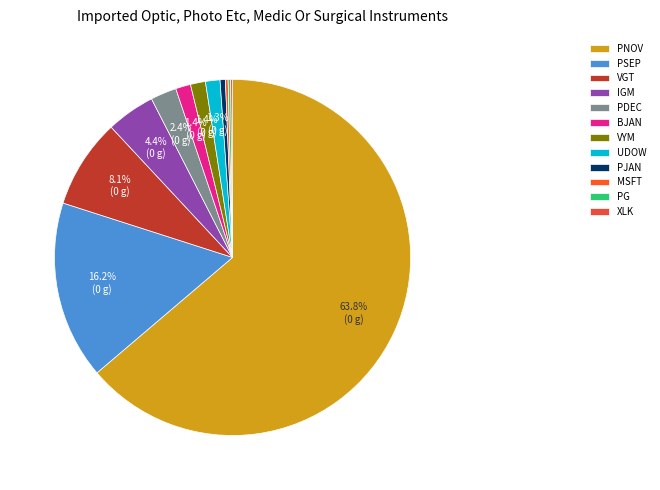

To the nearest percent, what is the average slice percentage?

8%